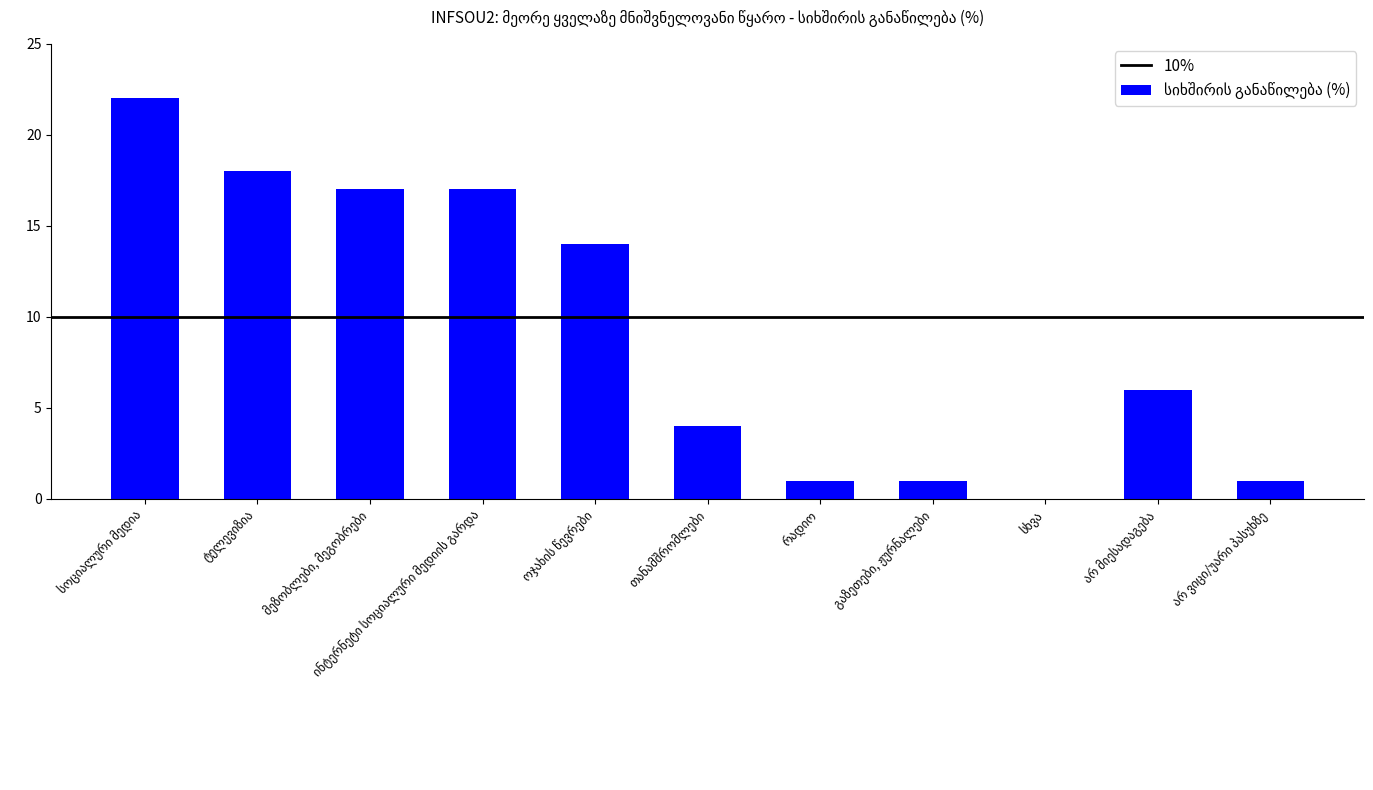

What is the sum of all values?

101